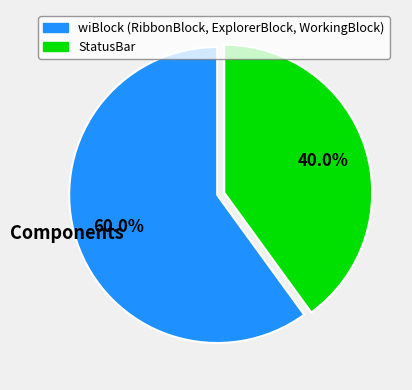

How many slices are in this pie chart?

2